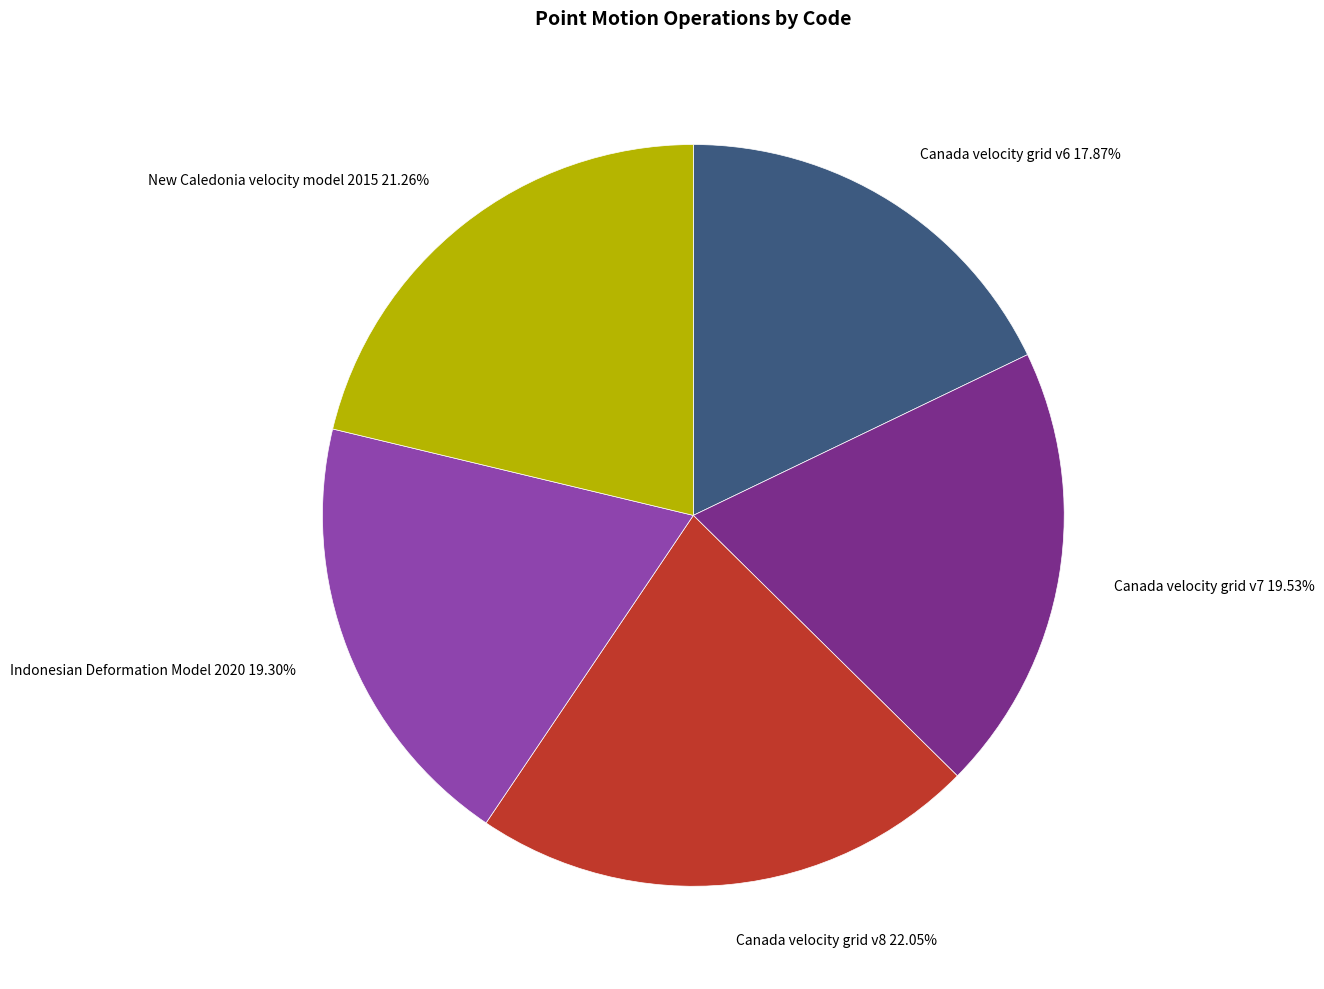

To the nearest percent, what portion does Indonesian Deformation Model 2020 represent?

19%